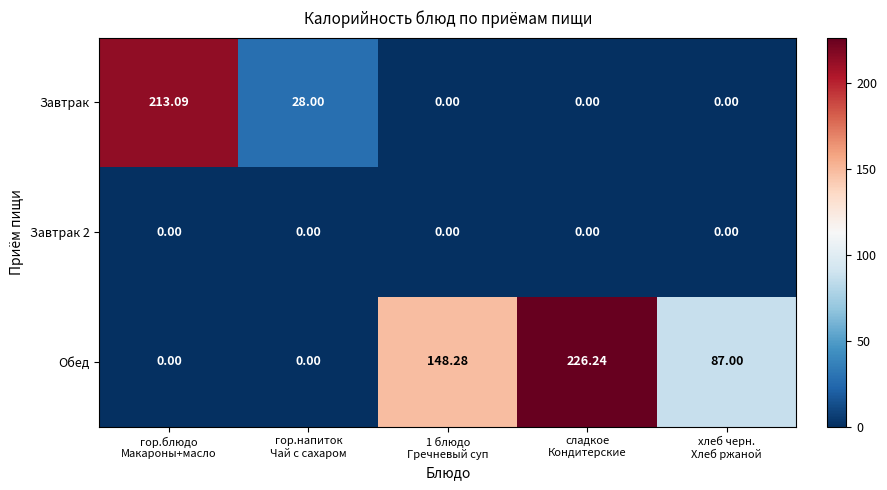

What is the maximum value shown in the chart?

226.2